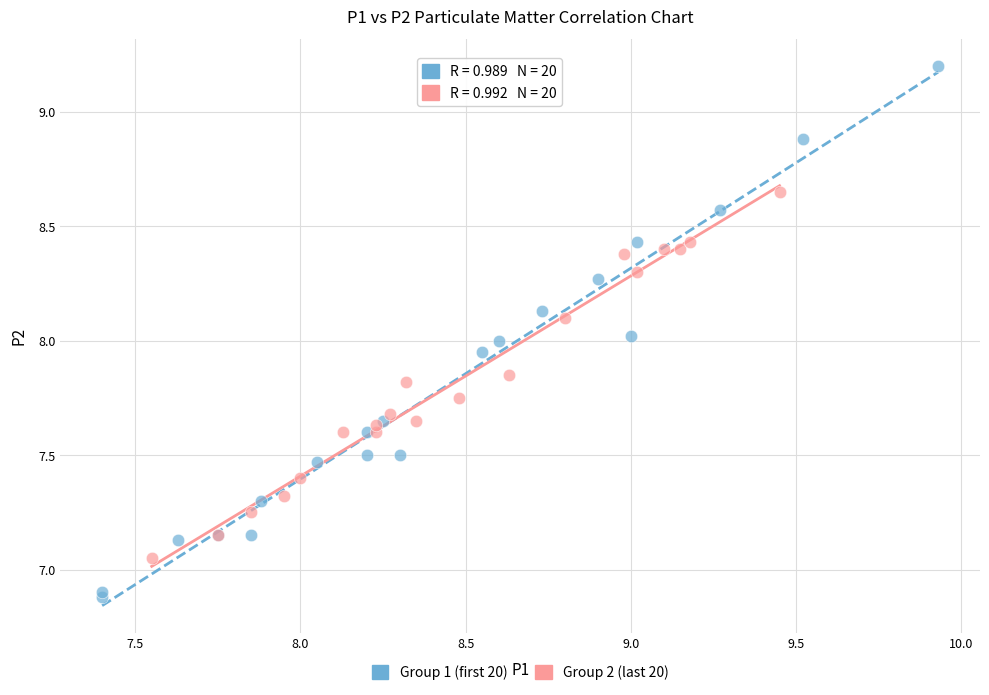

Which series reaches the maximum Y coordinate?

Group 1 (first 20)